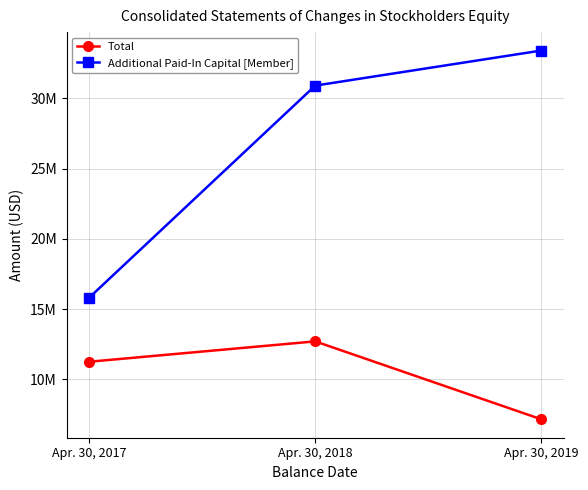

At which label does Additional Paid-In Capital [Member] first exceed 30911222?

Apr. 30, 2019